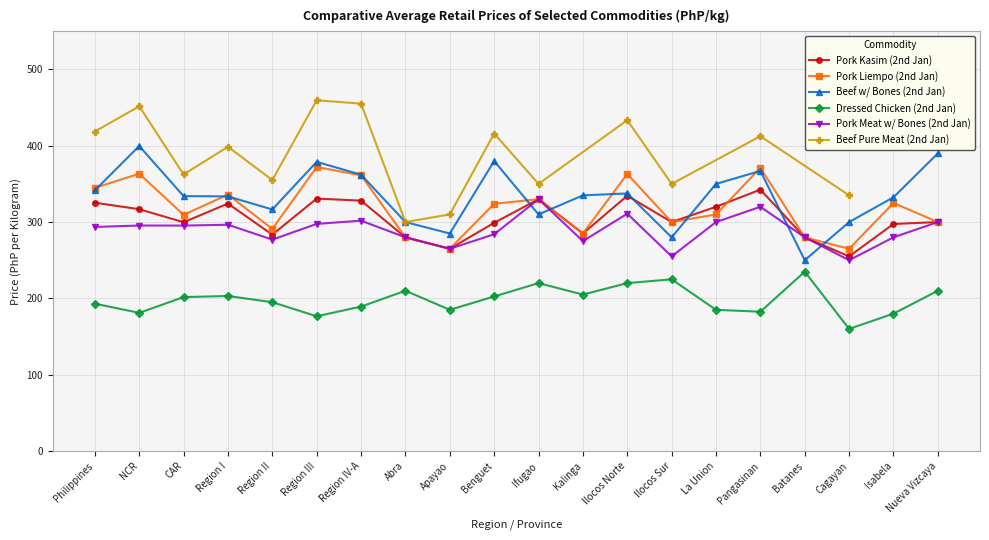

Is it true that Beef w/ Bones (2nd Jan) equals 399.6 at NCR?

True